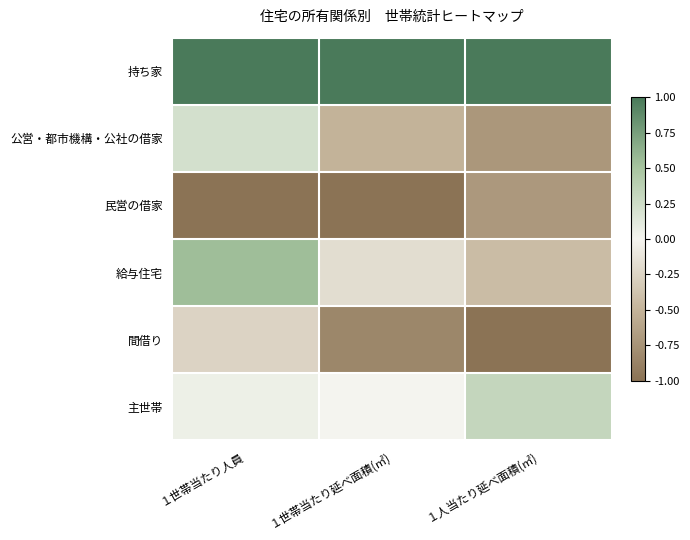

List the series in order of their peak value, lowest first.

民営の借家, 間借り, 公営・都市機構・公社の借家, 主世帯, 給与住宅, 持ち家